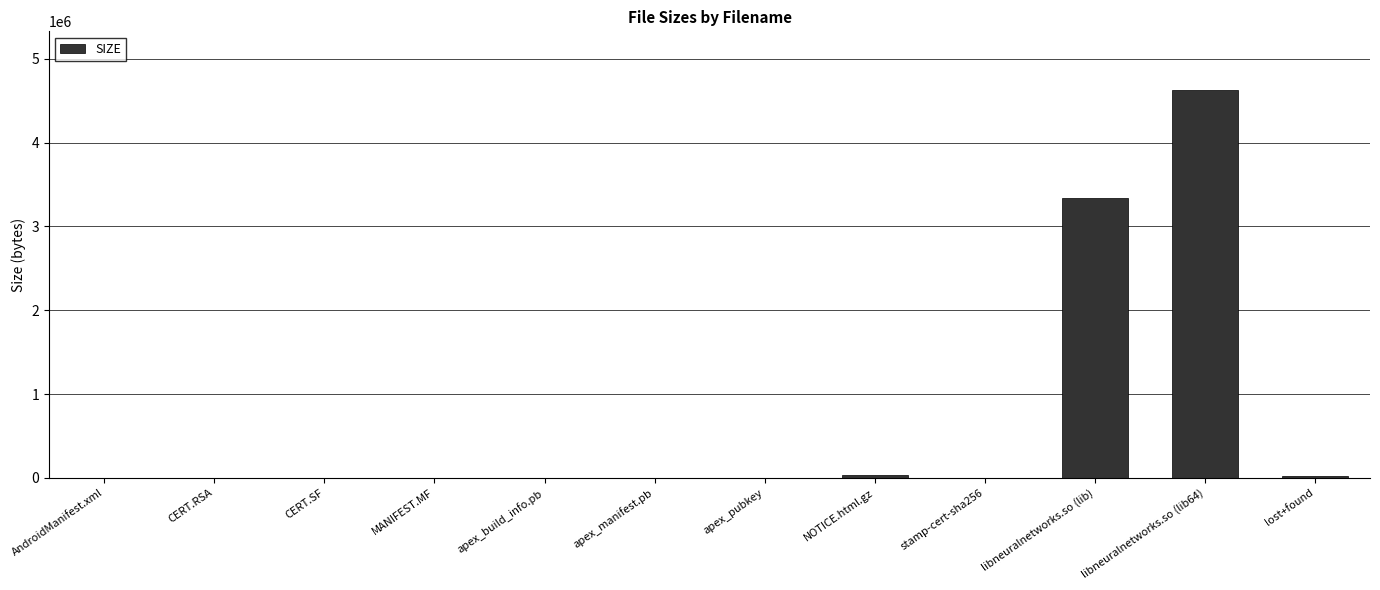

What is the maximum value shown in the chart?

4632872